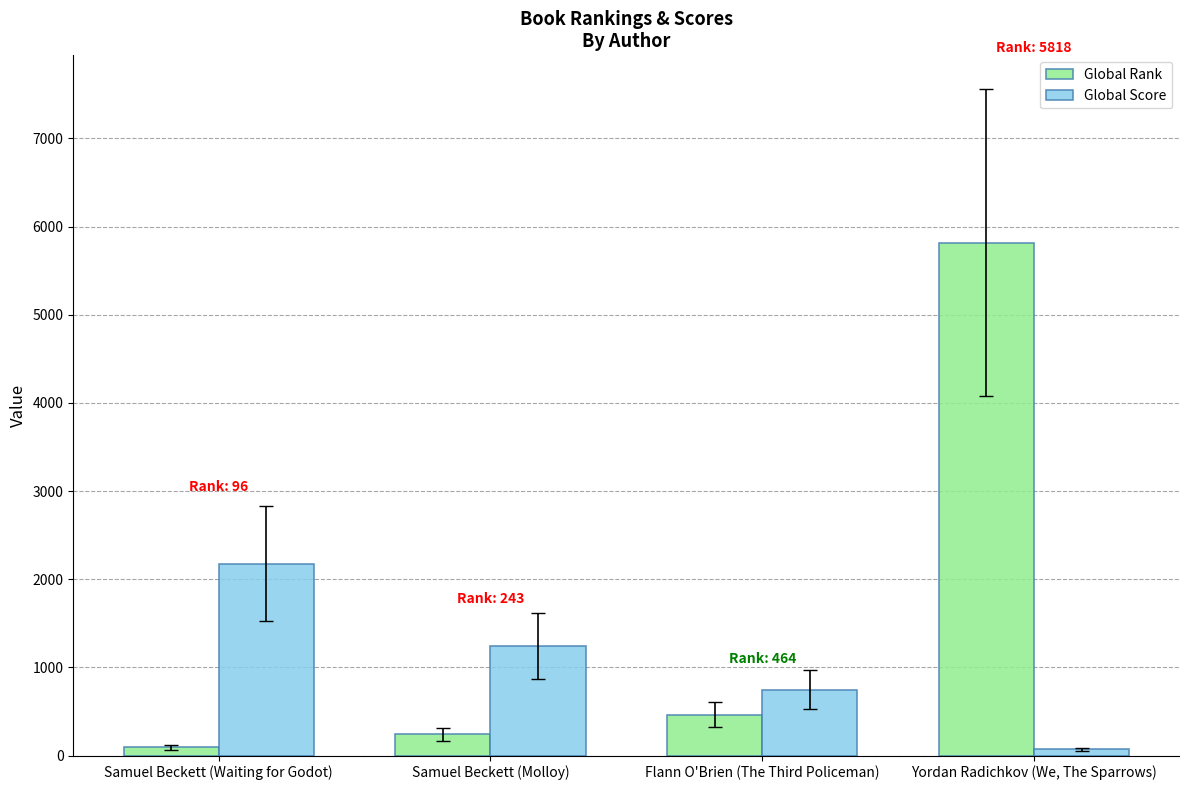

List the labels in order of Global Rank value, smallest first.

Samuel Beckett (Waiting for Godot), Samuel Beckett (Molloy), Flann O'Brien (The Third Policeman), Yordan Radichkov (We, The Sparrows)